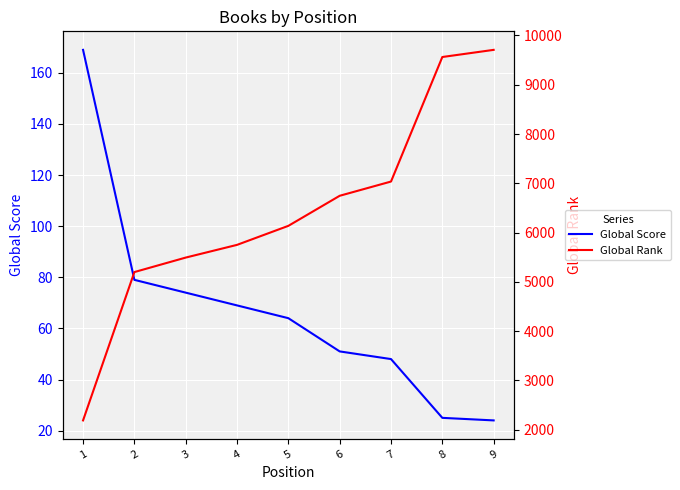

What is the sum of the Global Rank values at 8 and 7?

16599